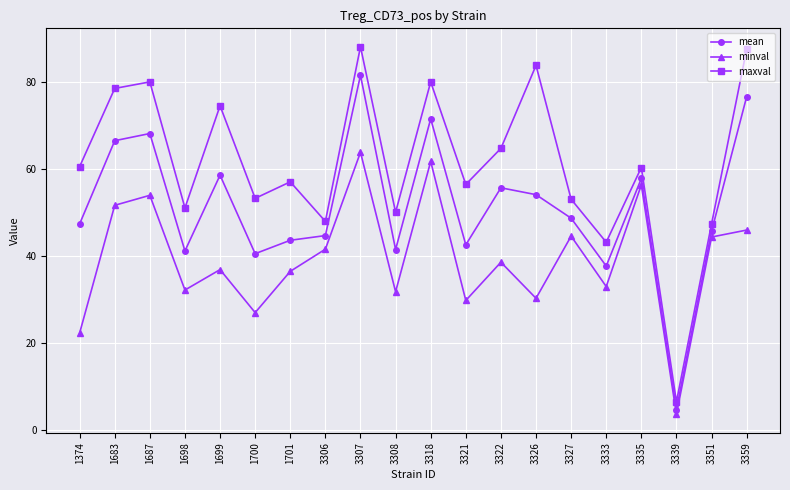

How many lines are shown in the chart?

3